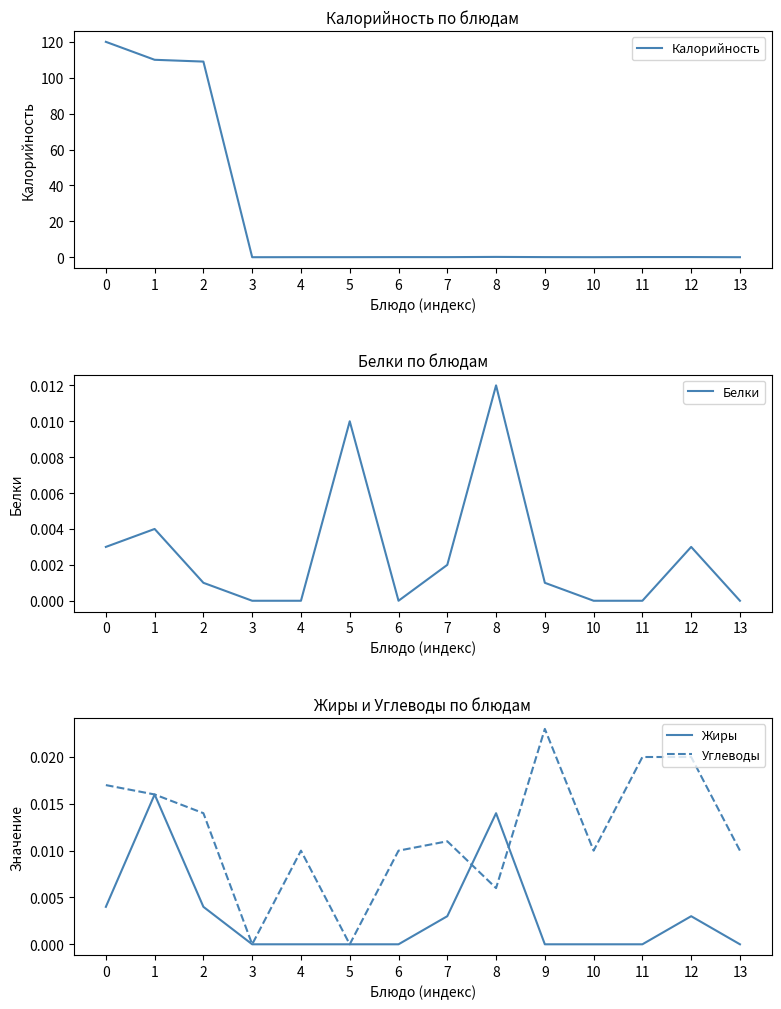

What is the maximum value shown in the chart?

120.0